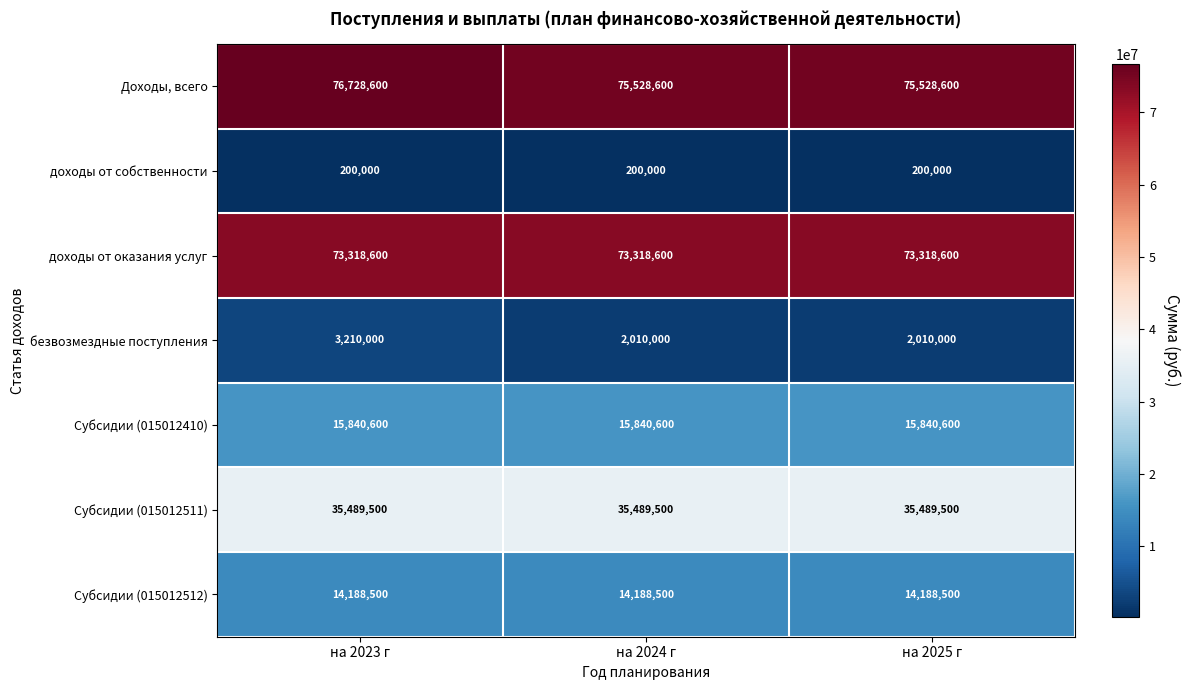

At which category does the chart reach its peak across all series?

на 2023 г